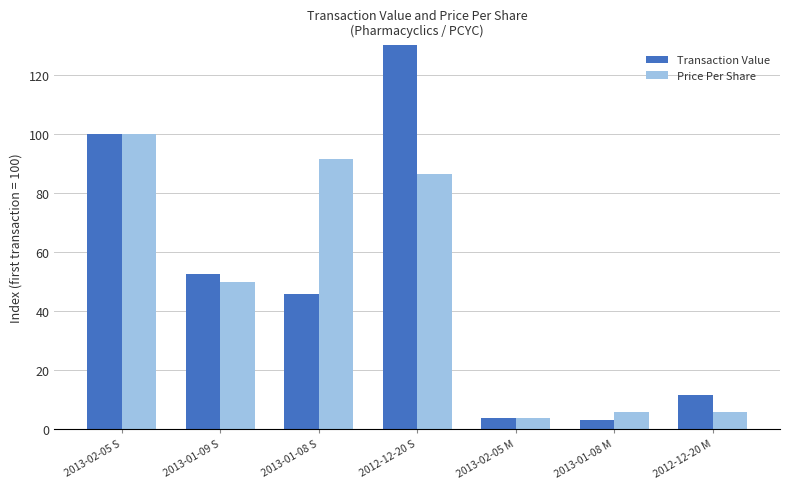

How many values in the Price Per Share series are below 49?

3